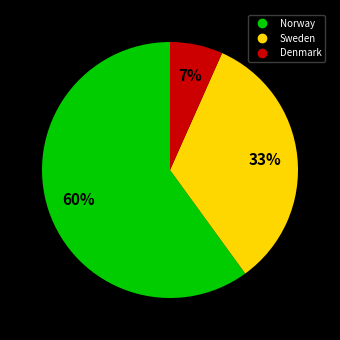

Is the sum of Denmark and Sweden greater than half?

No